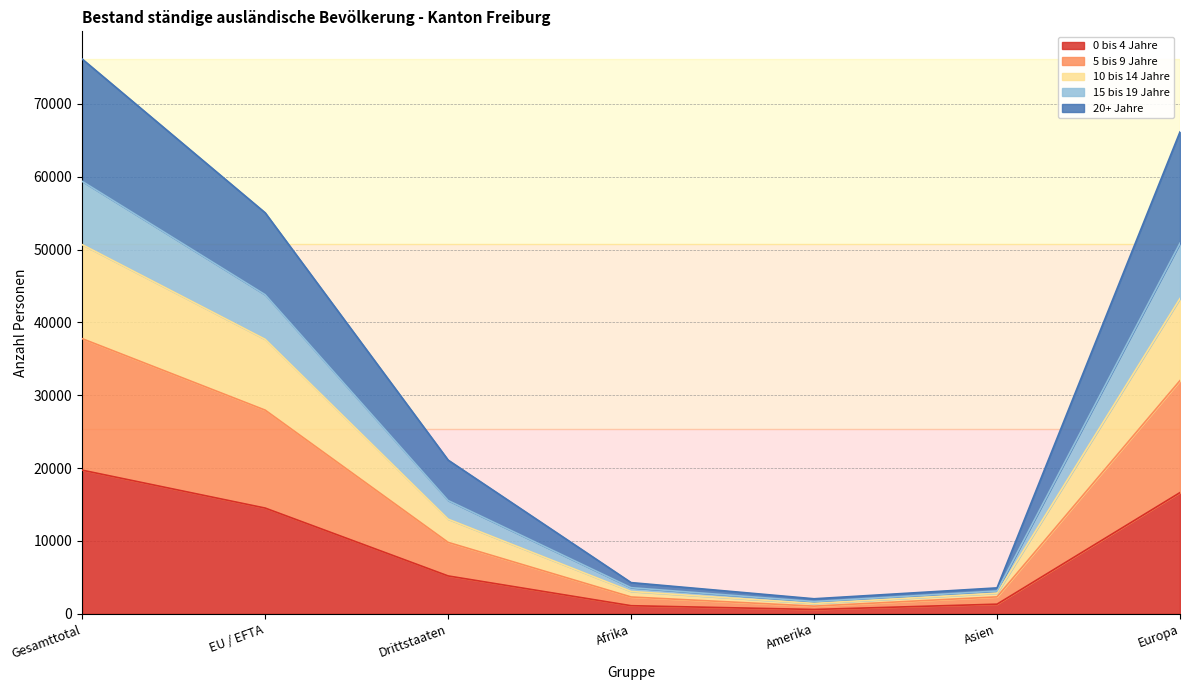

What is the total value across all series at Europa?

66160